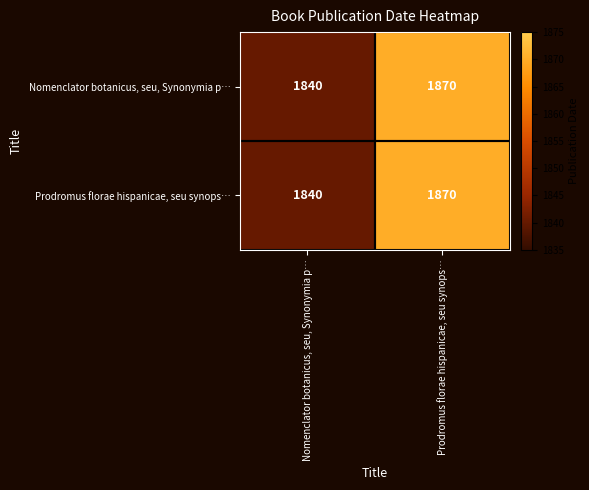

Where is Prodromus florae hispanicae, seu synops… nearest to the value 1855?

Nomenclator botanicus, seu, Synonymia p…